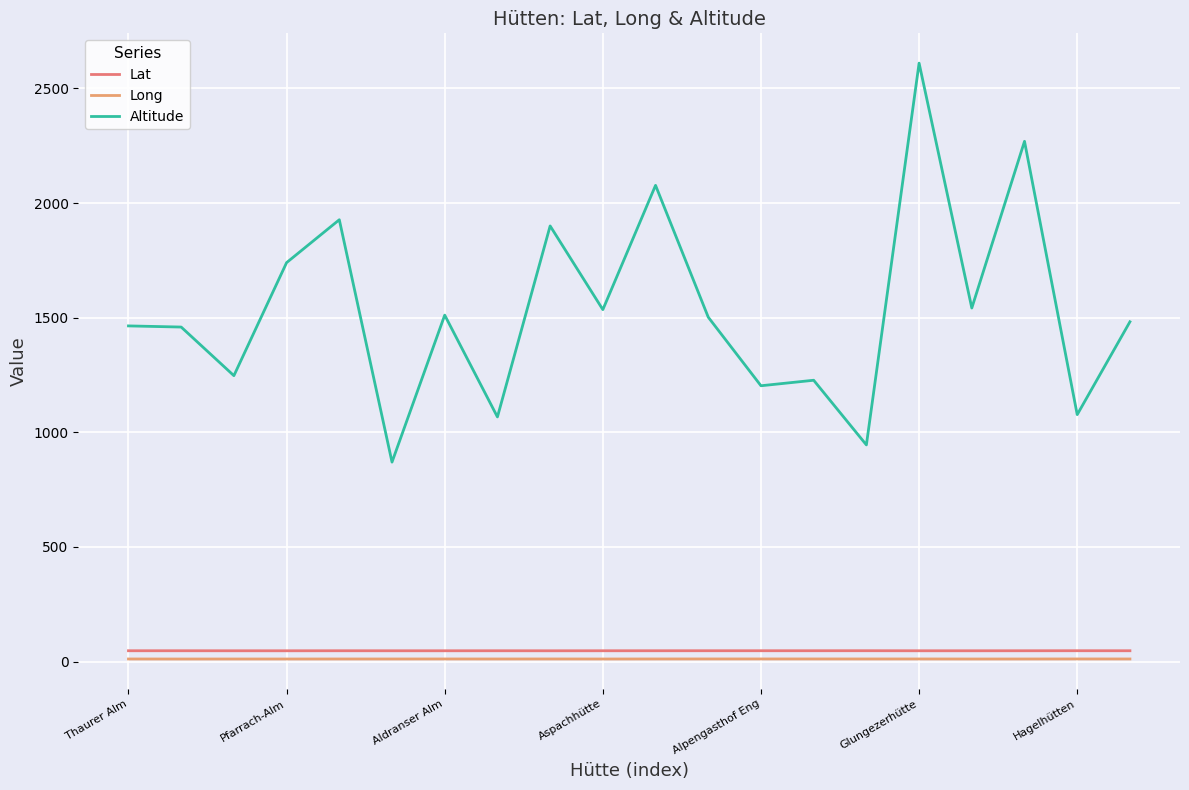

True or false: Altitude and Long intersect in this chart.

False